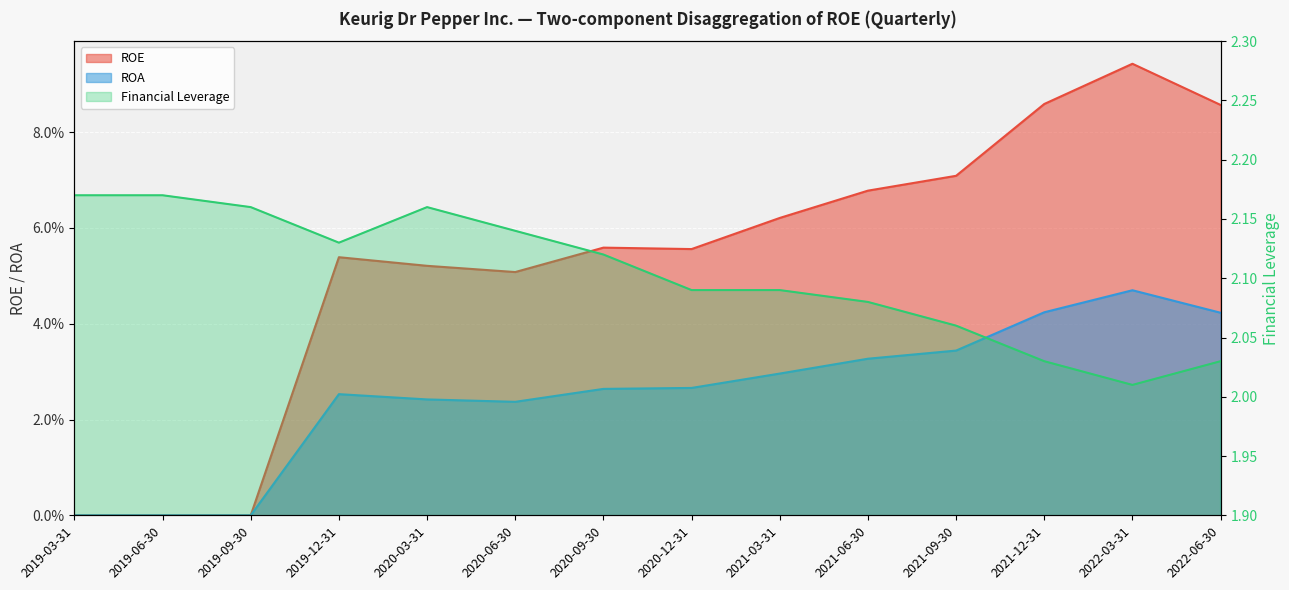

How many series are shown in this chart?

3